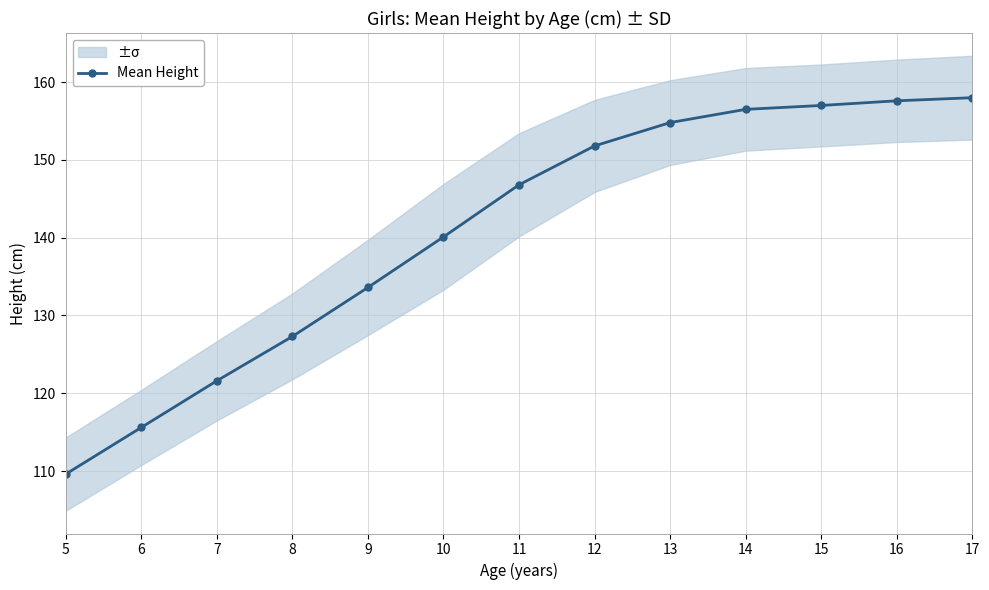

At which label is the value closest to 133?

9